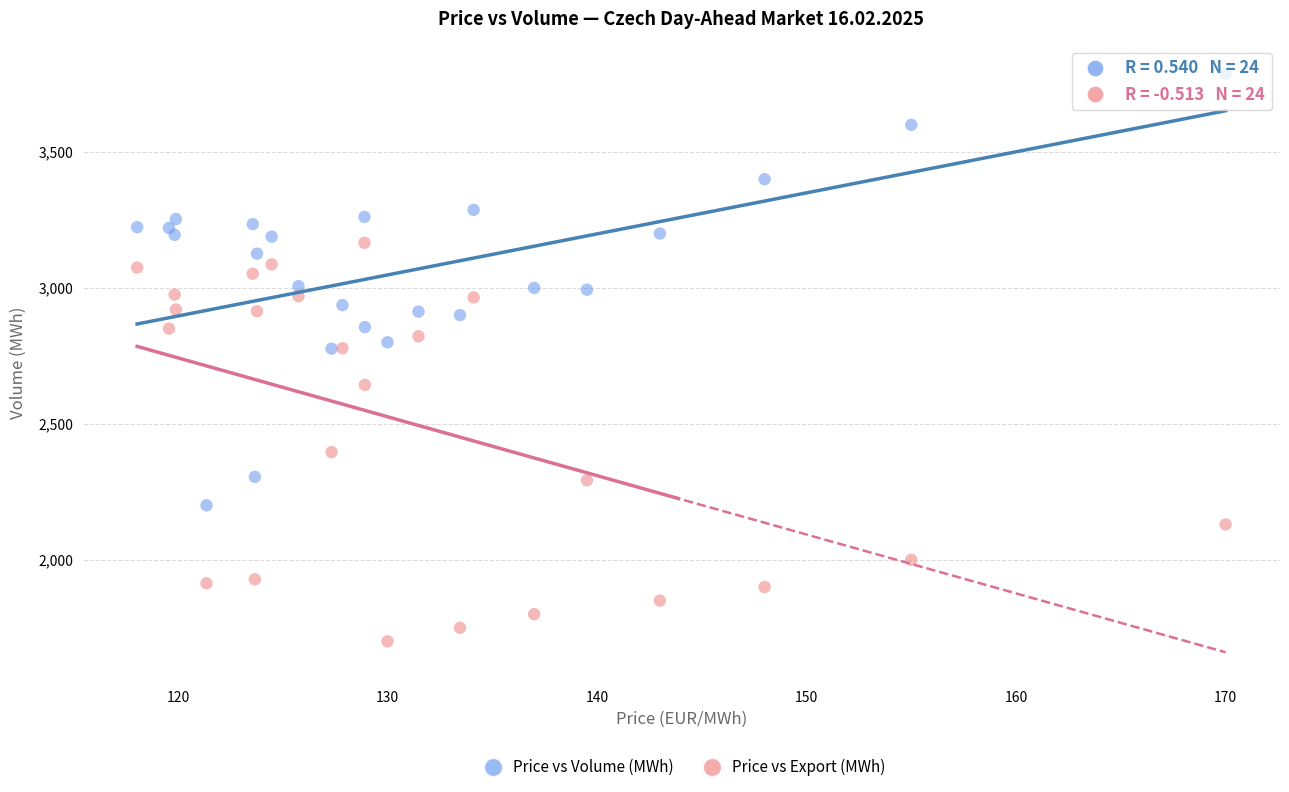

What is the X range (max minus min) for the scatter plot?

52.0